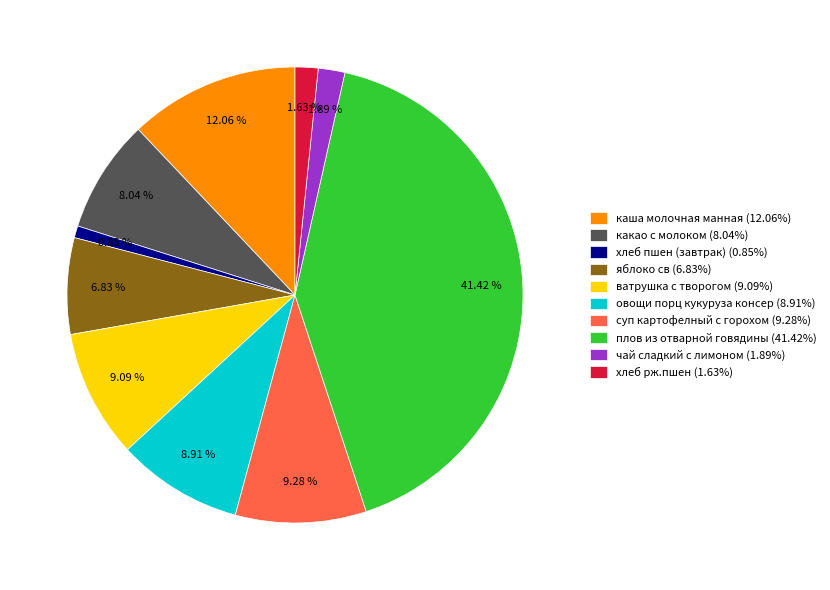

Does какао с молоком represent more than half of the total?

No